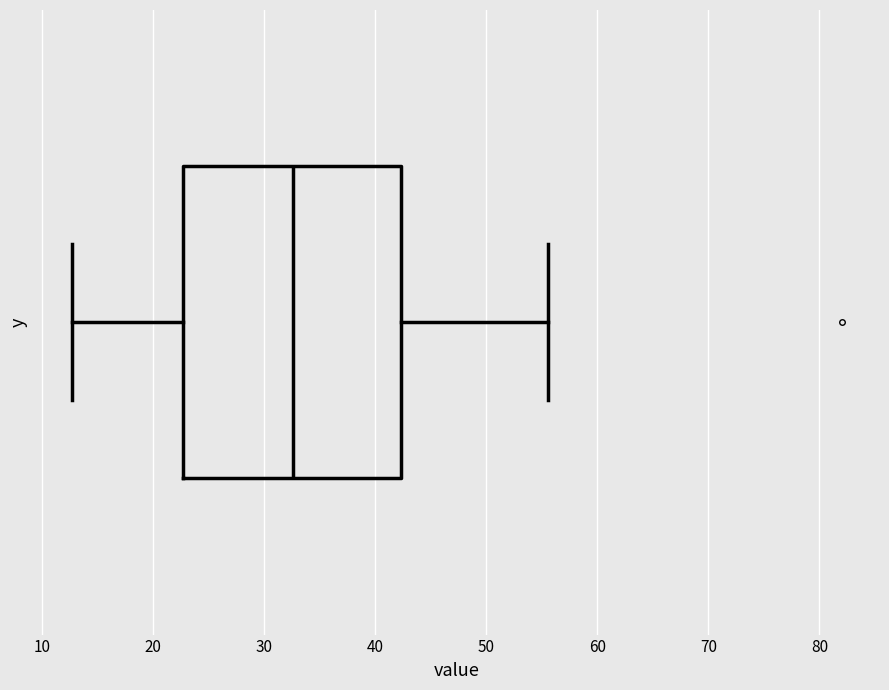

Read this box plot against the x-axis: the position of the median line, the range covered by the box, and the ends of both whiskers. The values are not printed on the chart, so give them approximately, as read against the axis.

median 33, box 23 to 42, whiskers 13 to 56